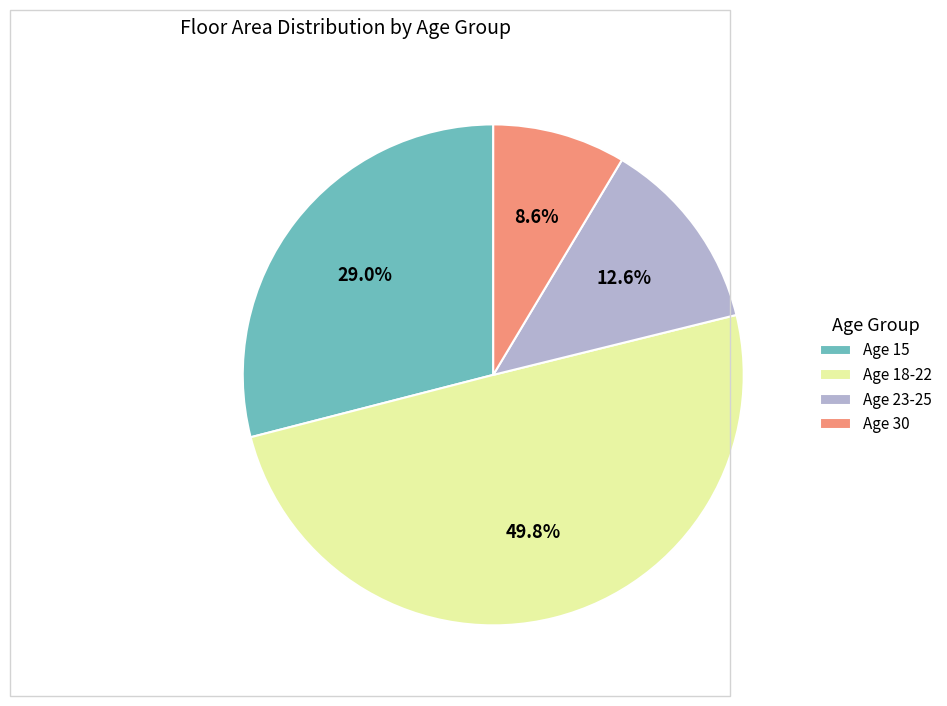

What portion of the pie excludes Age 15?

71.0%